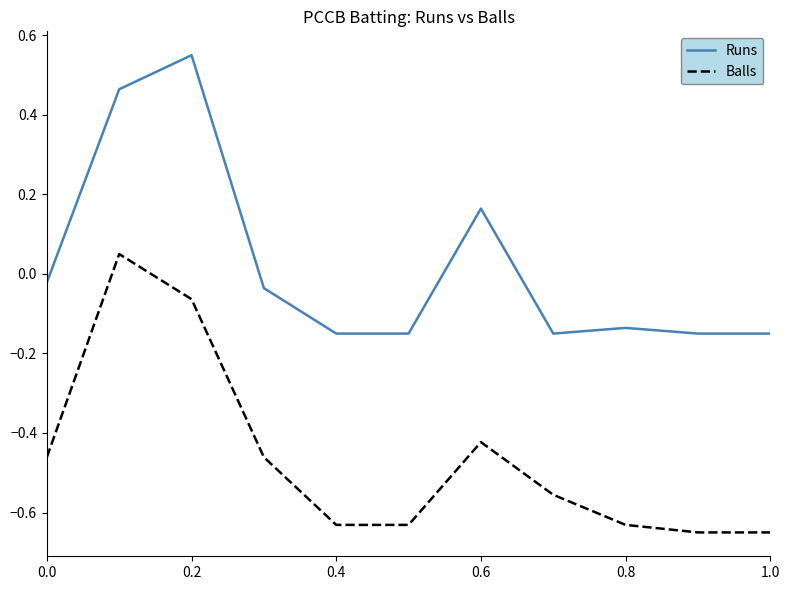

True or false: Runs and Balls cross at least once.

False